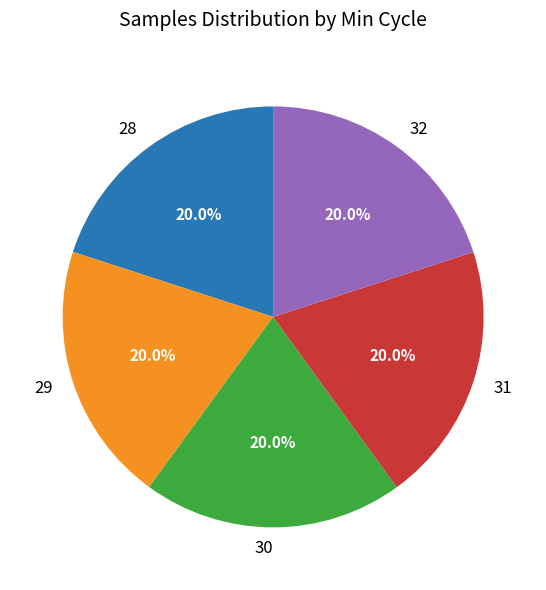

Approximately how many times larger is the value at 30 compared to 29?

1.0